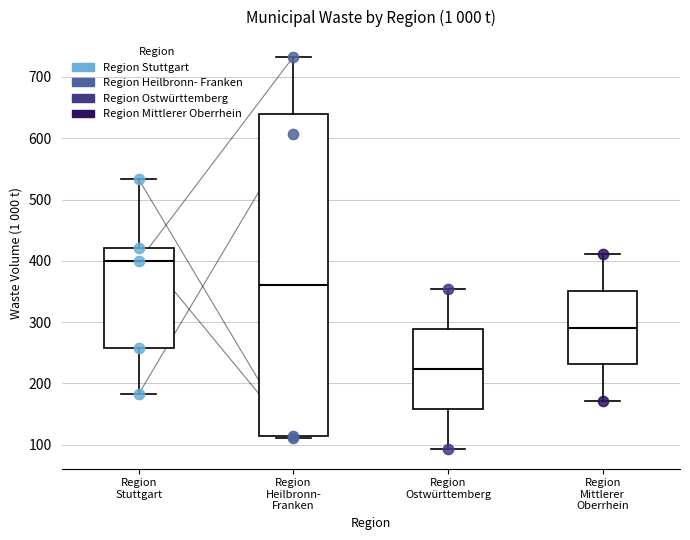

Comparing the boxes themselves (not the whiskers), which one is the tallest?

Region Heilbronn- Franken